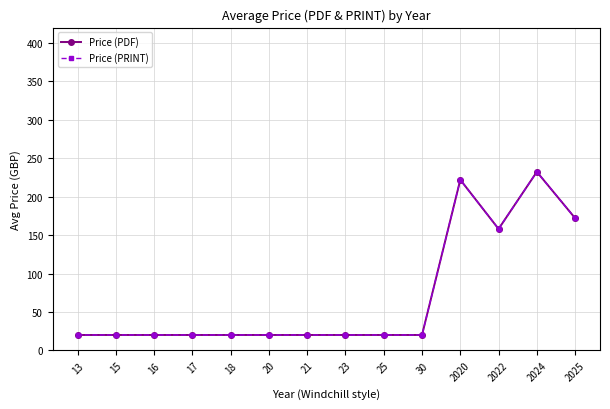

List the labels in order of Price (PRINT) value, smallest first.

13, 15, 16, 17, 18, 20, 21, 23, 25, 30, 2022, 2025, 2020, 2024